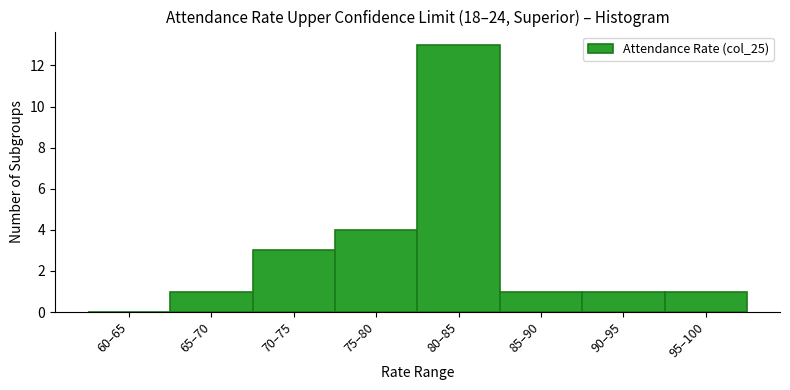

Reading right to left, transcribe all the data shown in this chart.

95–100=1	90–95=1	85–90=1	80–85=13	75–80=4	70–75=3	65–70=1	60–65=0